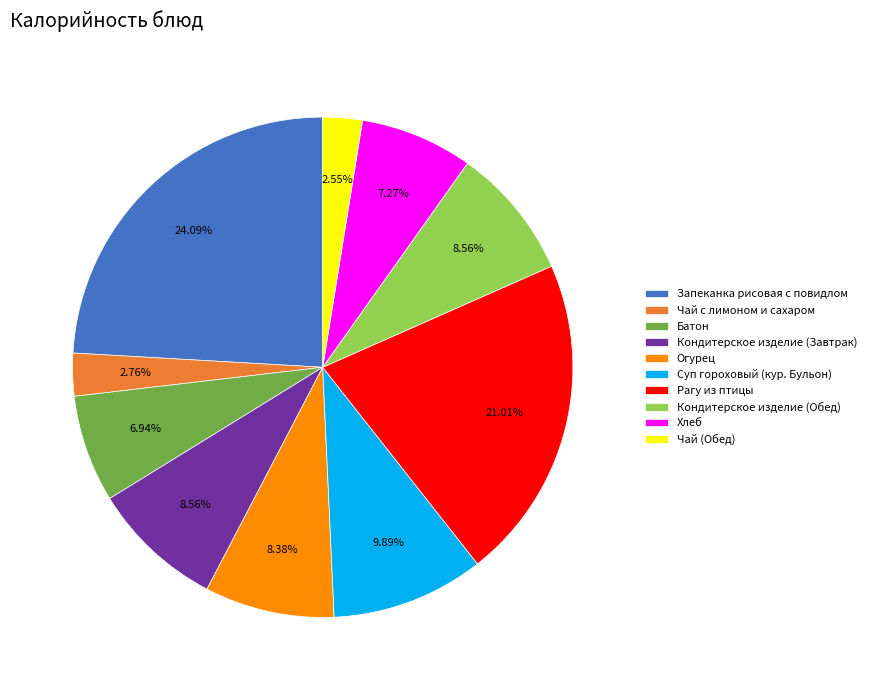

To the nearest percent, what is the difference between the Огурец and Чай (Обед) slice percentages?

6%